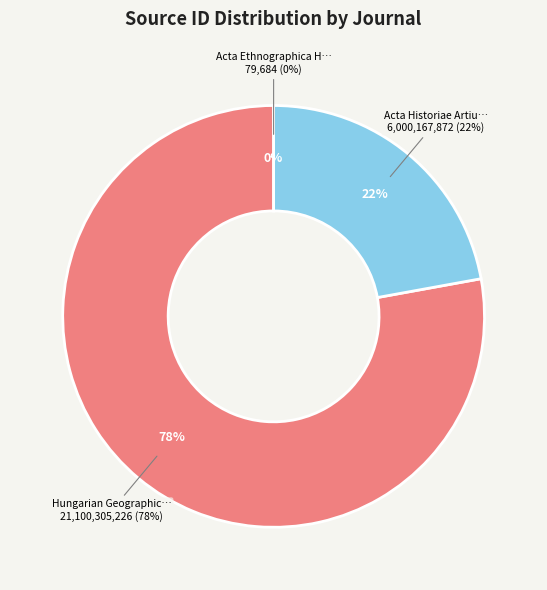

The Acta Historiae Artium slice represents 22% of the pie. True or false?

True